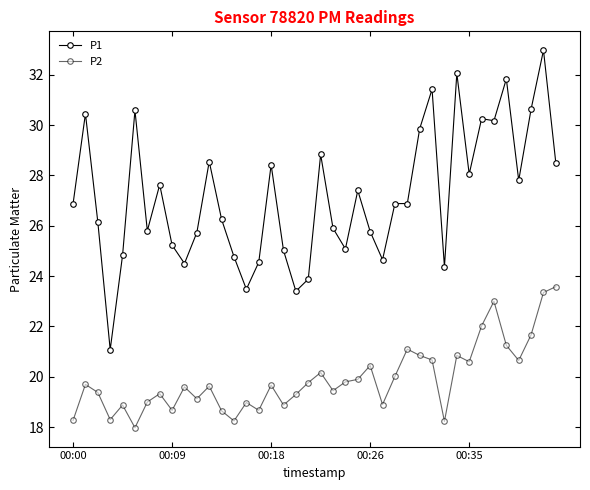

What is the value of the P1 point at the 28th from the left?

26.9